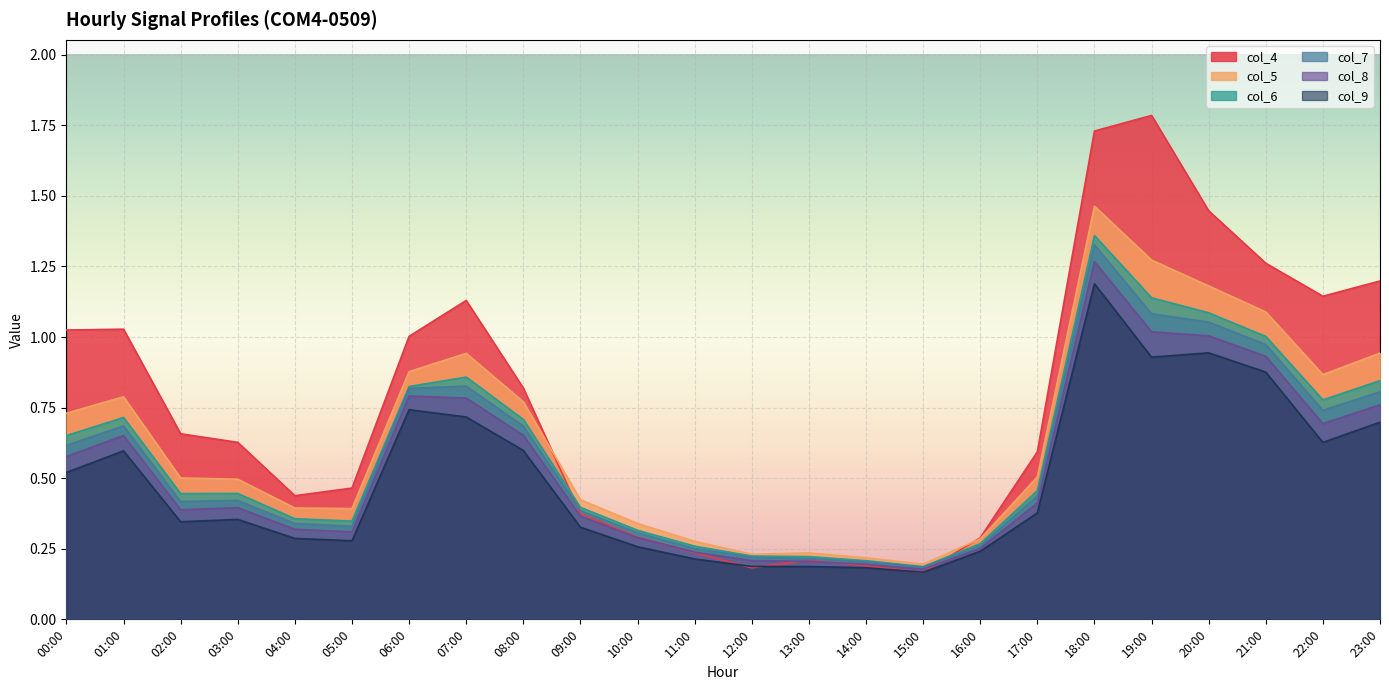

Is it true that col_4 equals 0.6 at 03:00?

True